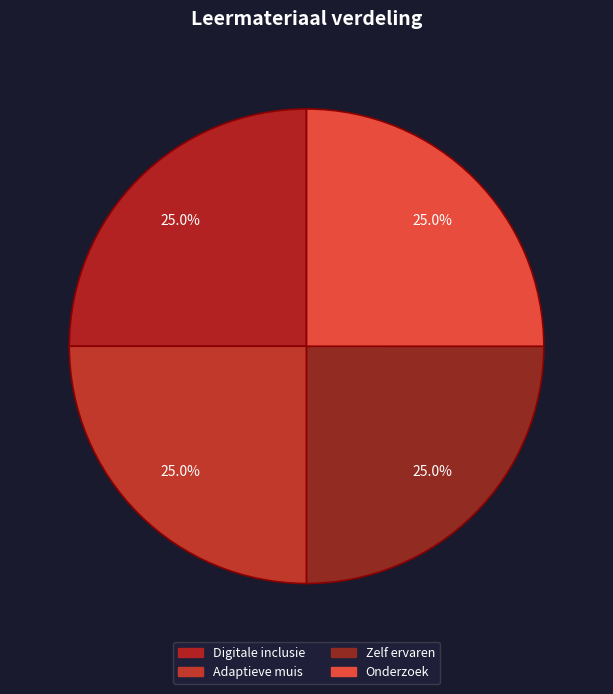

What is the total percentage of Digitale inclusie and Adaptieve muis?

50.0%